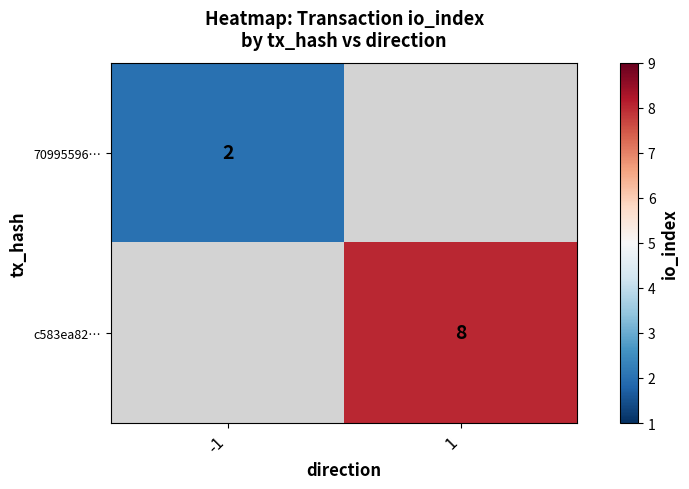

At which category does the chart reach its minimum across all series?

-1